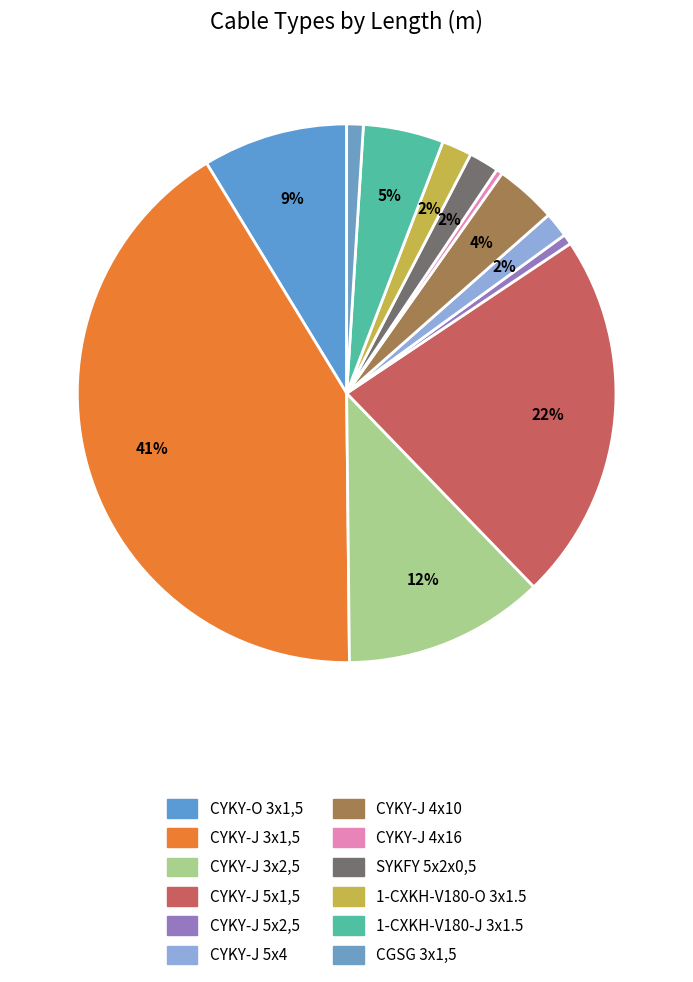

What is the largest slice in the pie chart?

CYKY-J 3x1,5